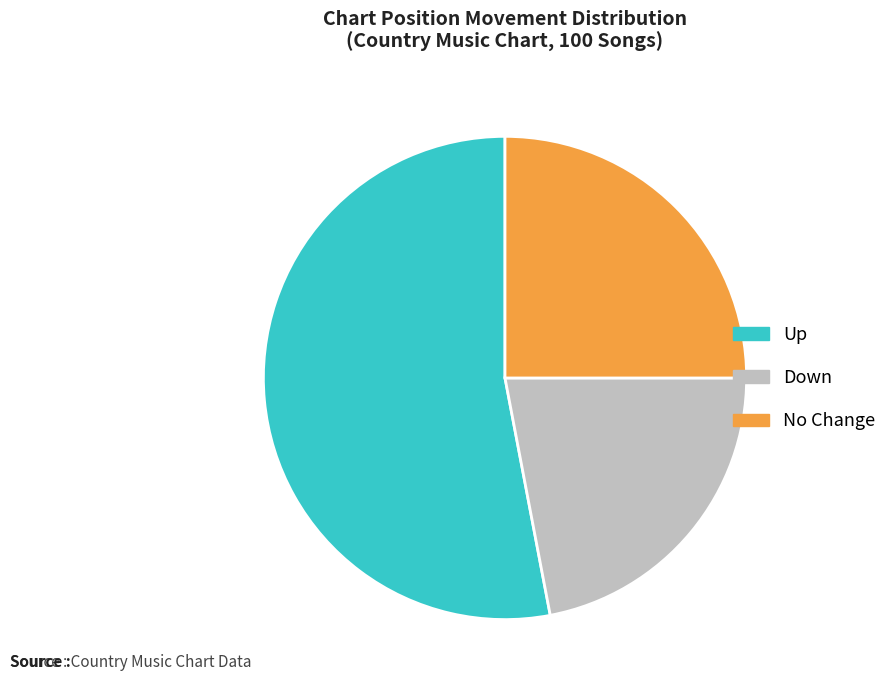

Is there a majority slice in this chart?

Yes